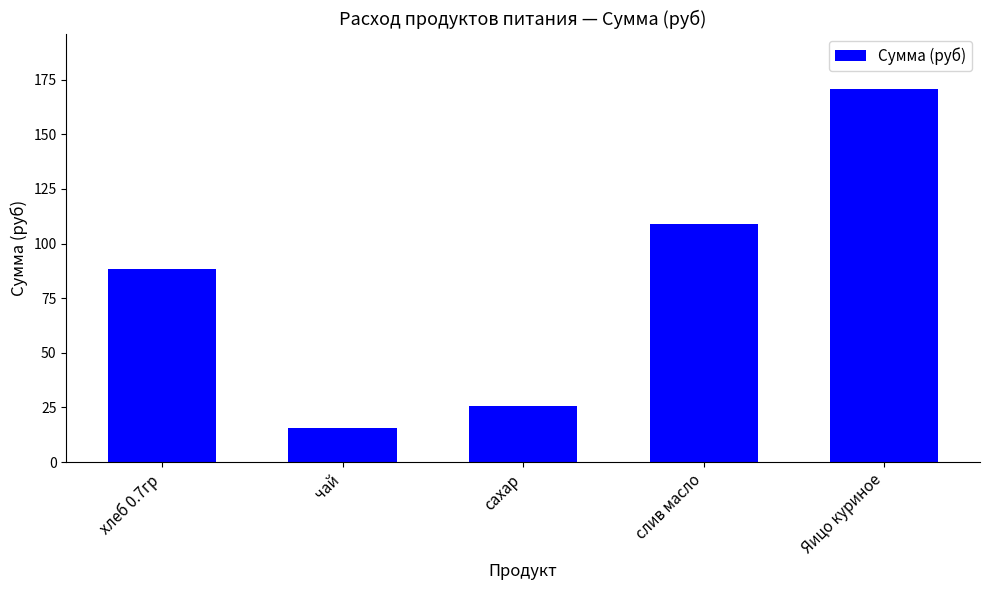

True or false: the data shows 55.5 at Яицо куриное.

False